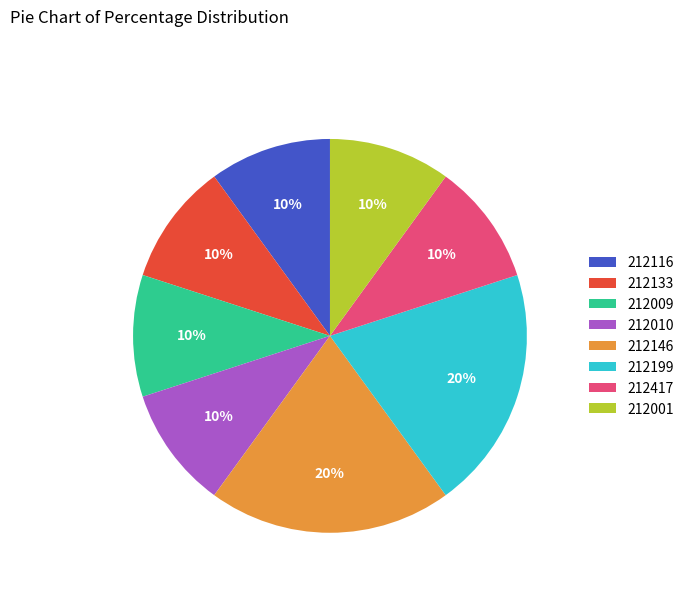

Count the number of slices in the pie.

8